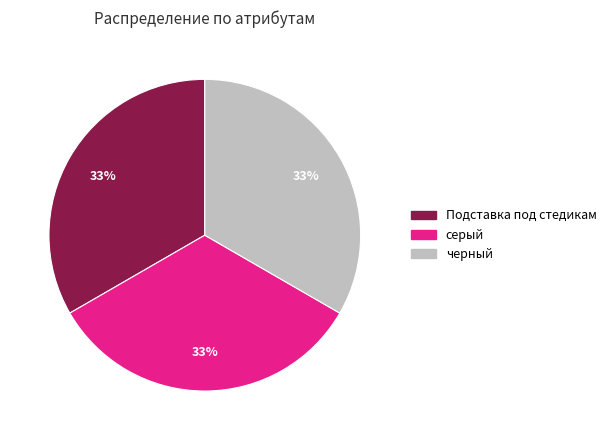

Does черный represent more than half of the total?

No